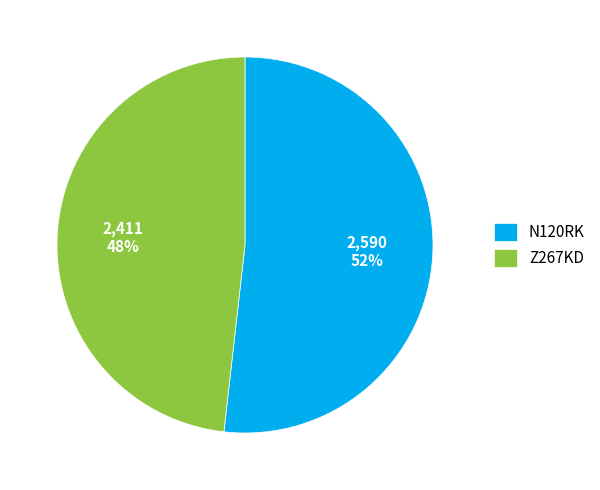

To the nearest percent, what is the combined percentage of Z267KD and N120RK?

100%